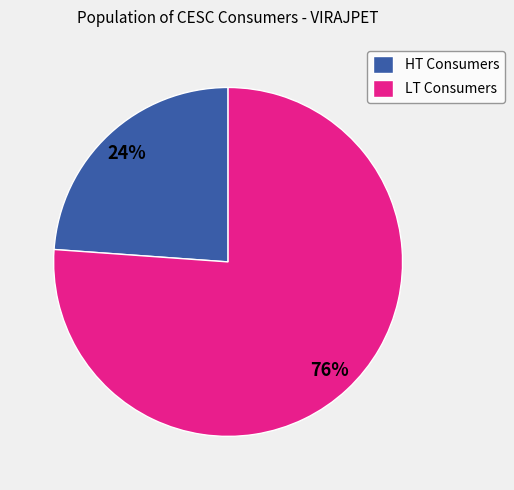

Which slice represents more than half of the pie?

LT Consumers